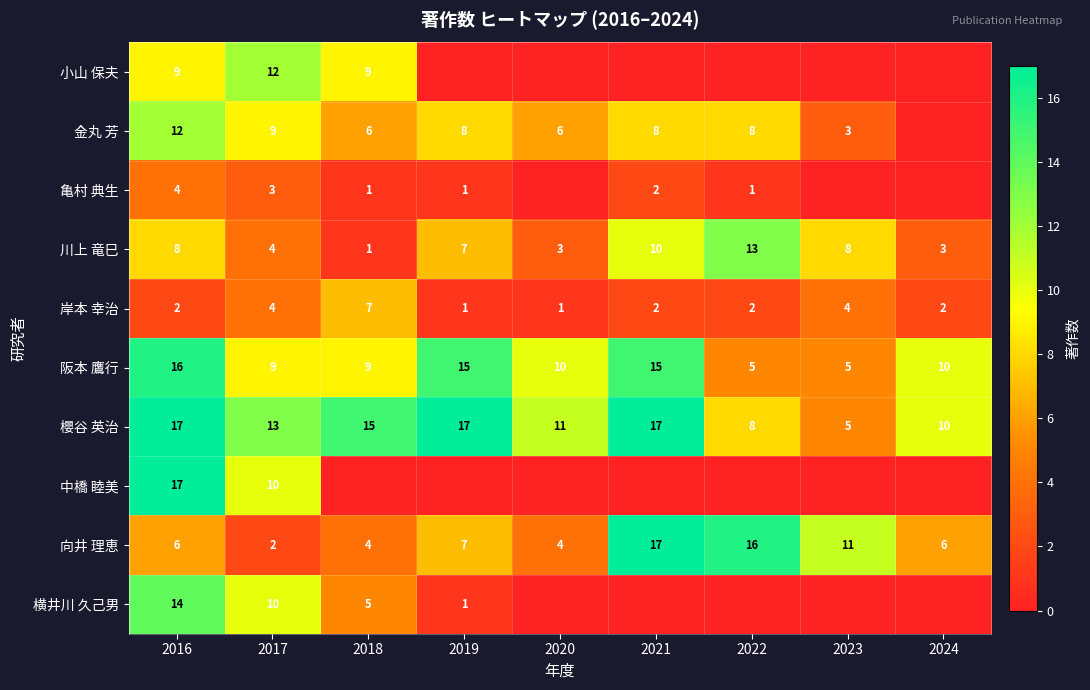

Rank the categories by 亀村 典生 value from lowest to highest.

2020, 2023, 2024, 2018, 2019, 2022, 2021, 2017, 2016